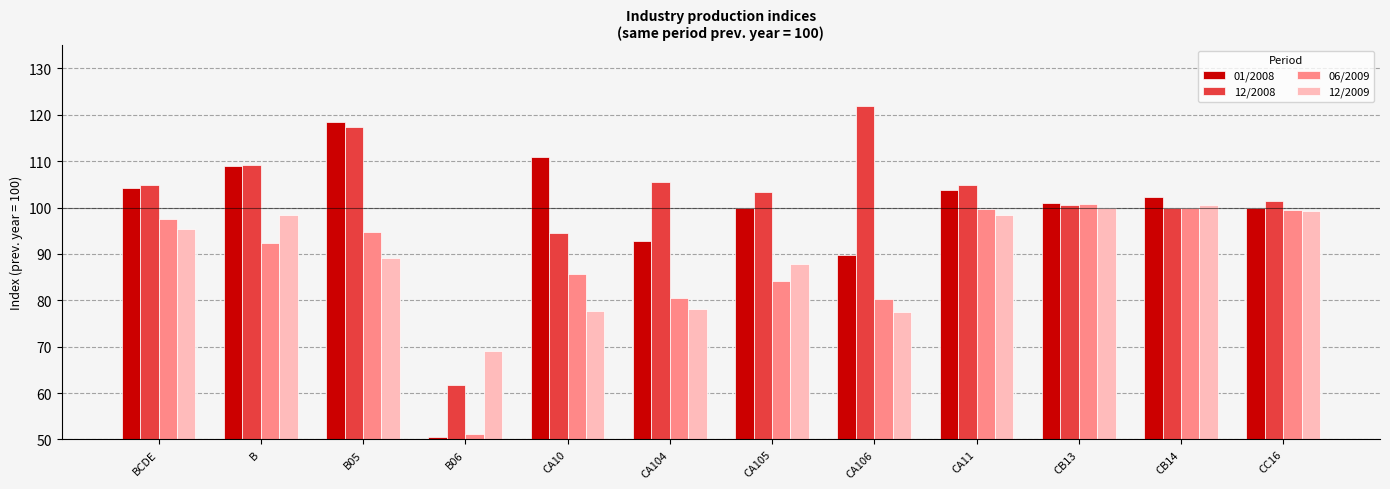

What is the smallest value displayed?

50.5